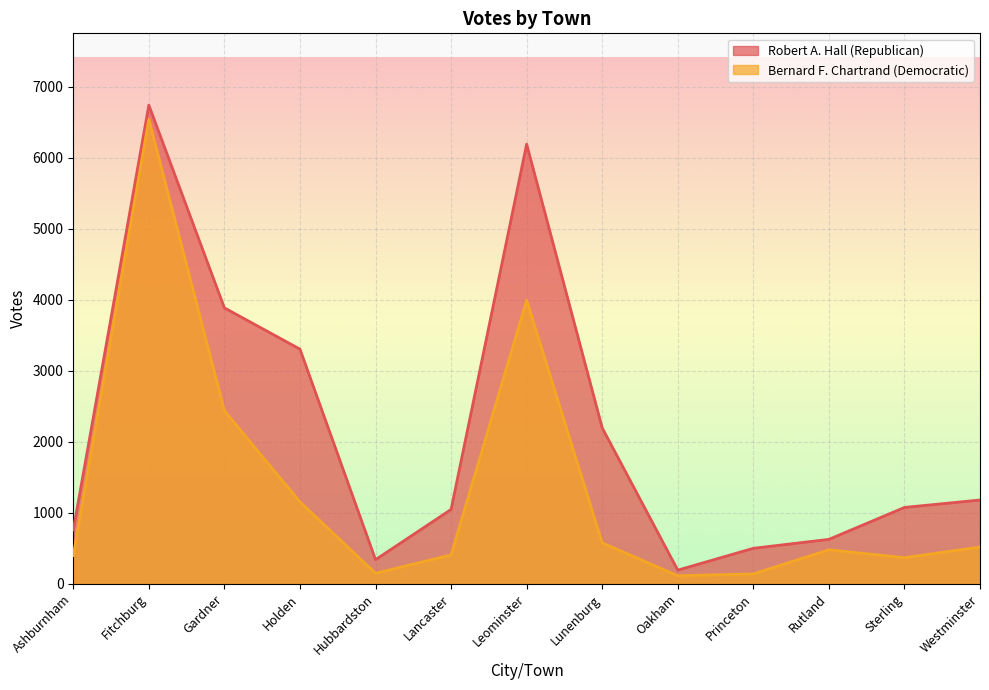

What is the label of the 6th point from the left?

Lancaster